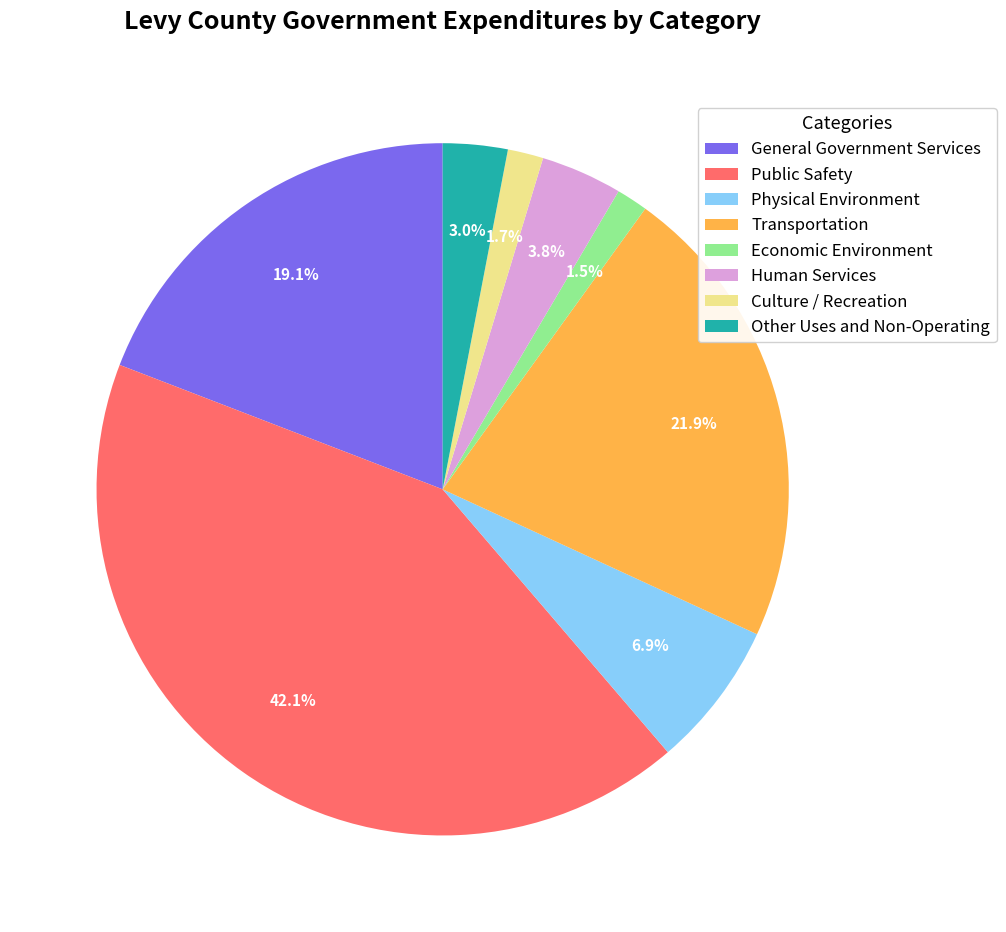

What portion of the pie excludes Culture / Recreation?

98.3%